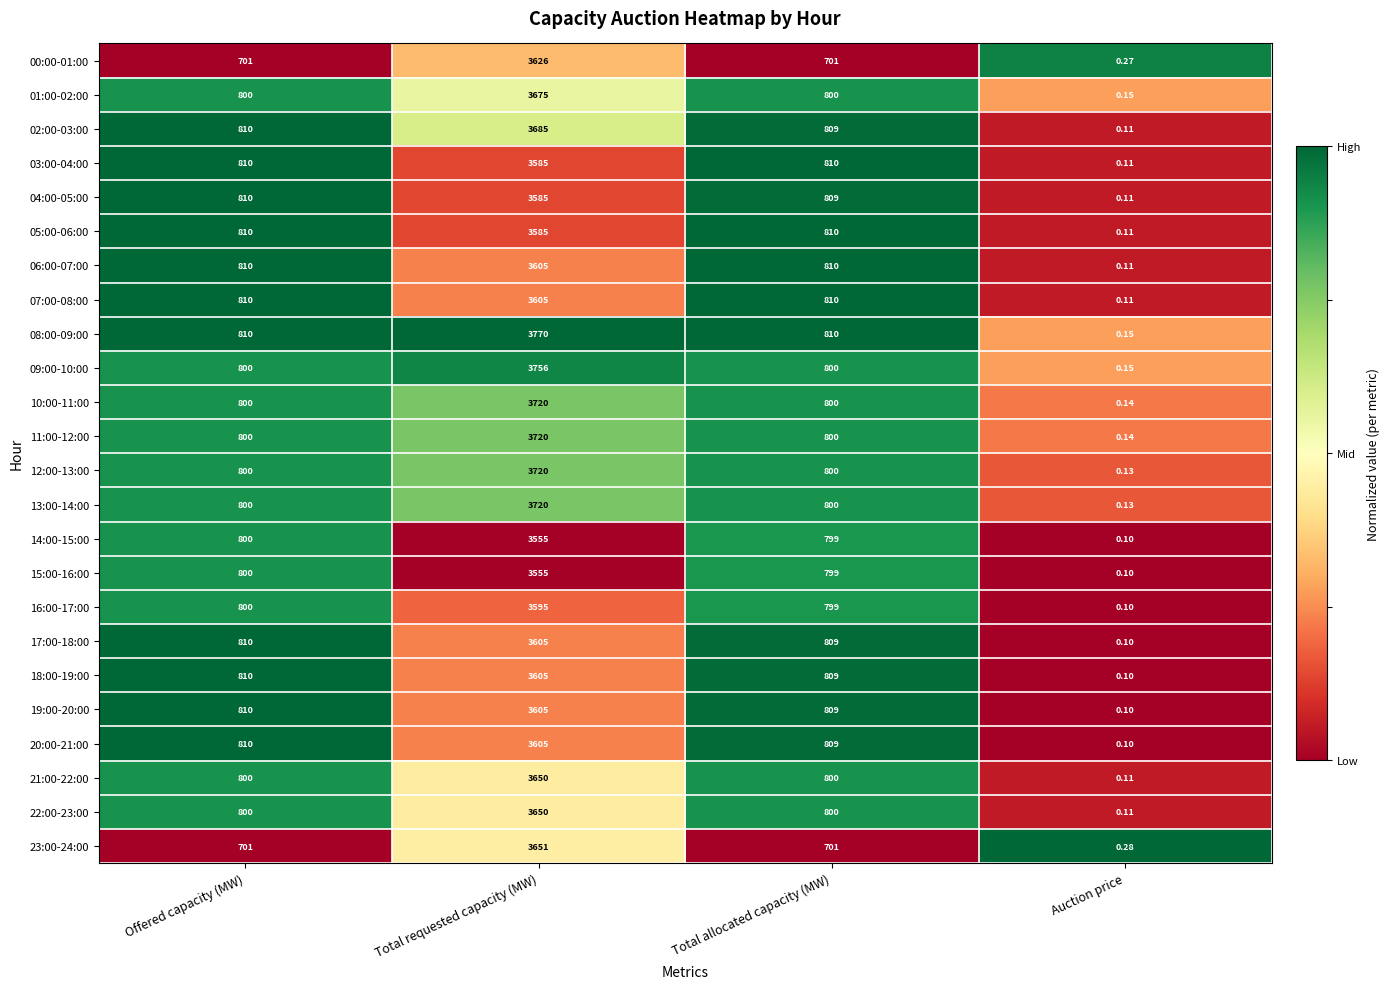

What is the difference between the highest and lowest values at Auction price?

0.2